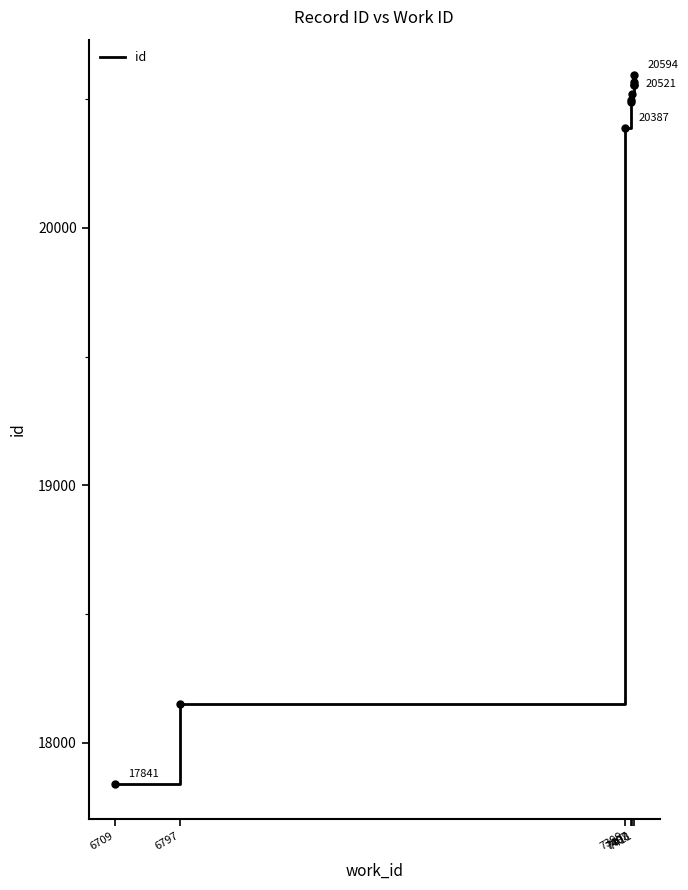

What is the label of the 10th point from the right?

6709